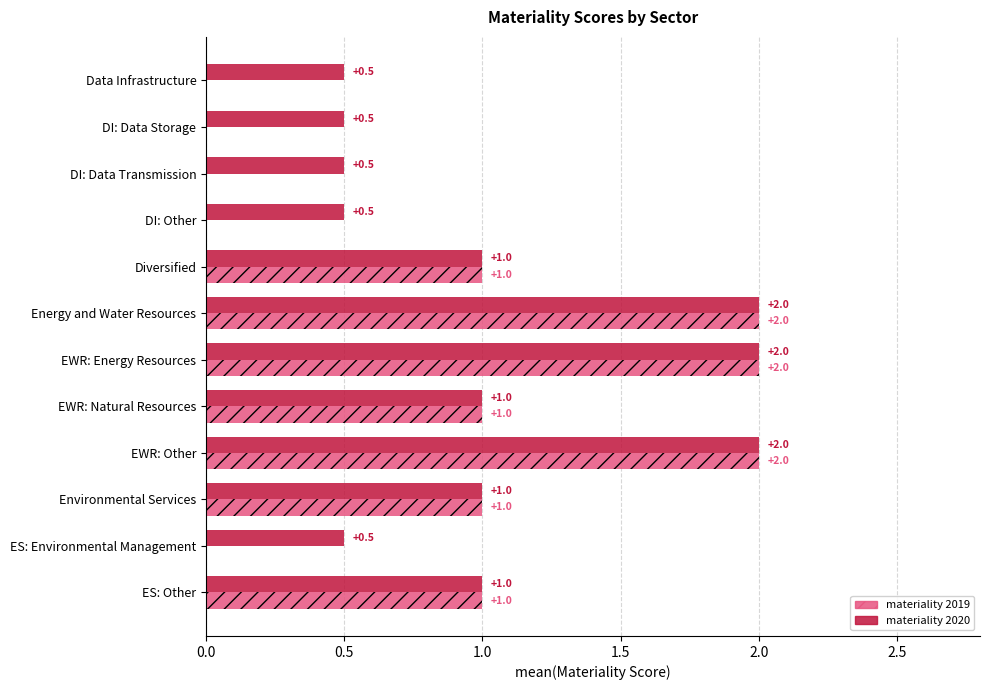

Is it true that materiality 2019 equals 2.0 at Energy and Water Resources?

True